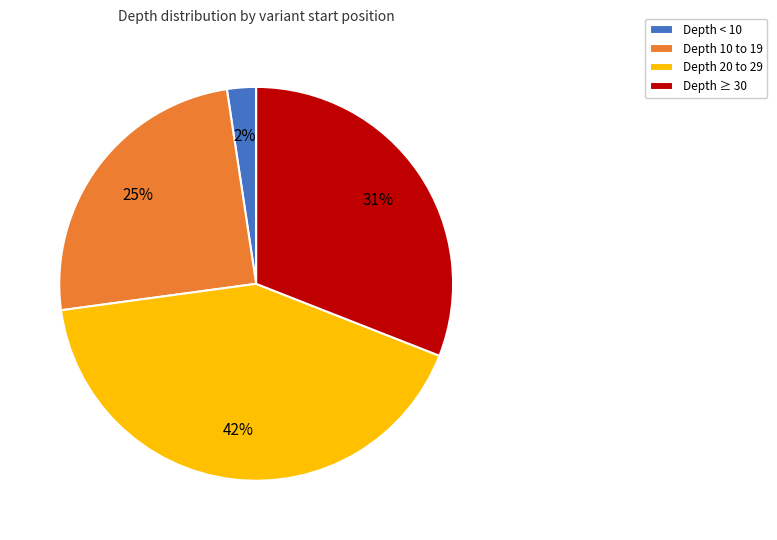

What percentage is the Depth 20 to 29 slice, to the nearest percent?

42%